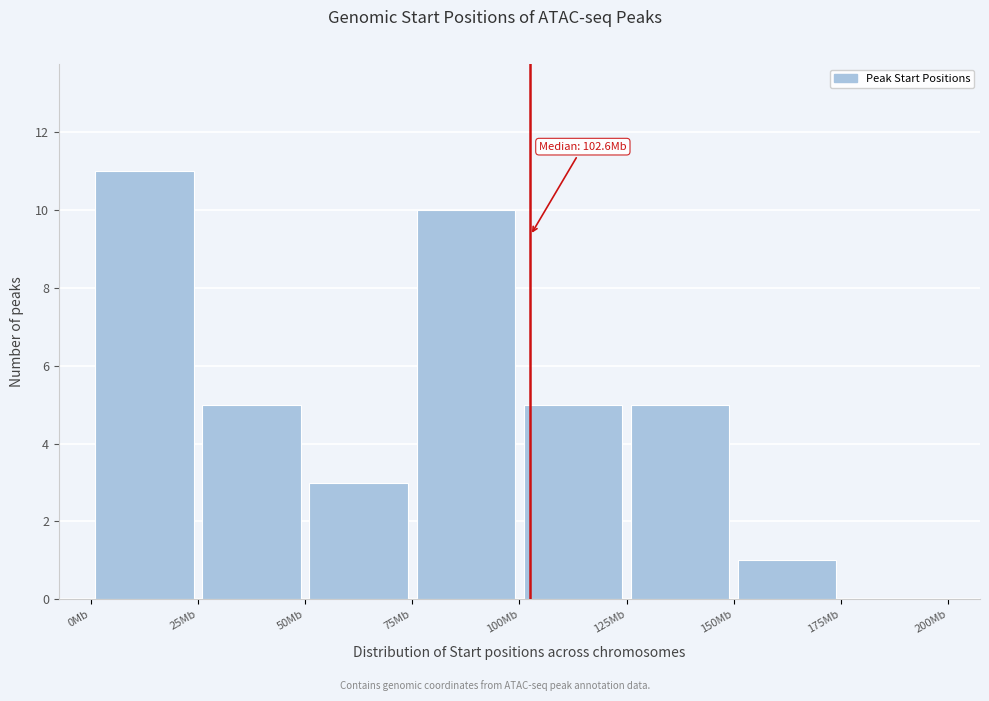

Which range on the x-axis has the tallest bar?

0 to 25